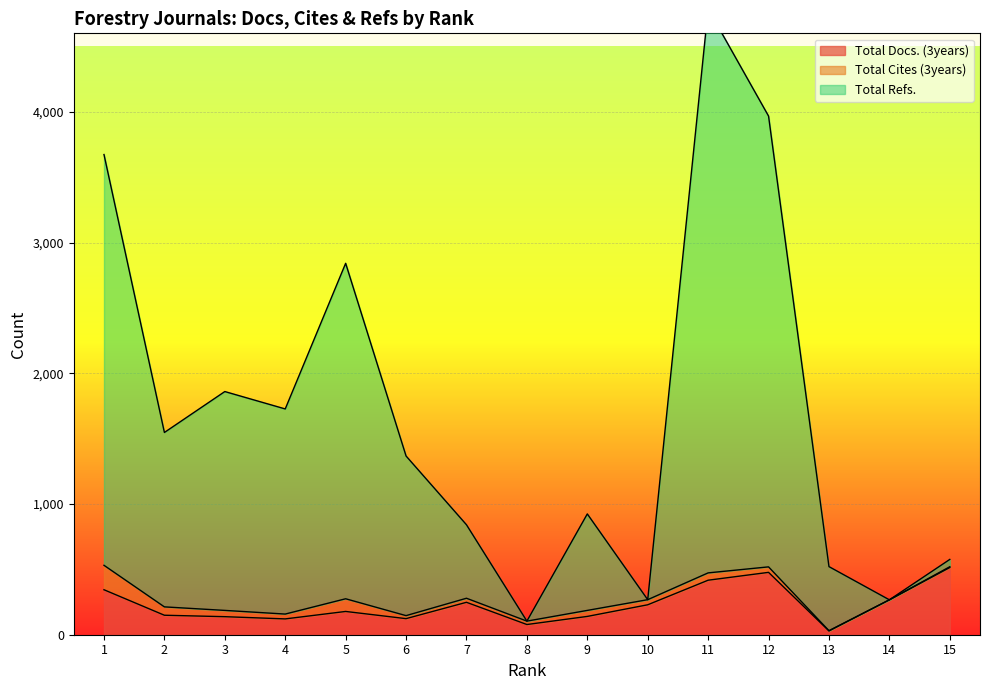

What is the difference between the highest and lowest values at 10?

39